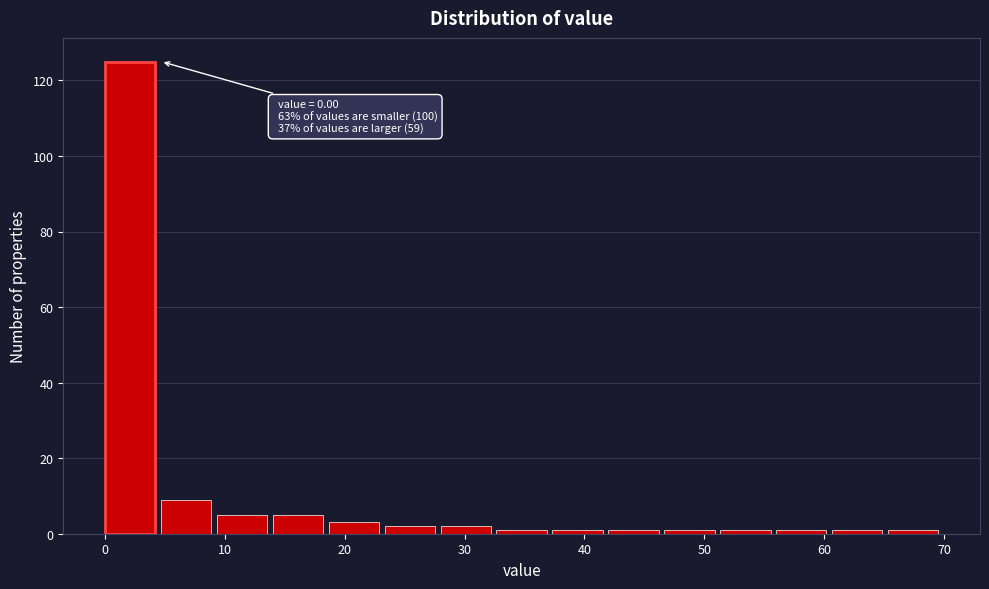

Over which range of the x-axis is the bar tallest?

0 to 5